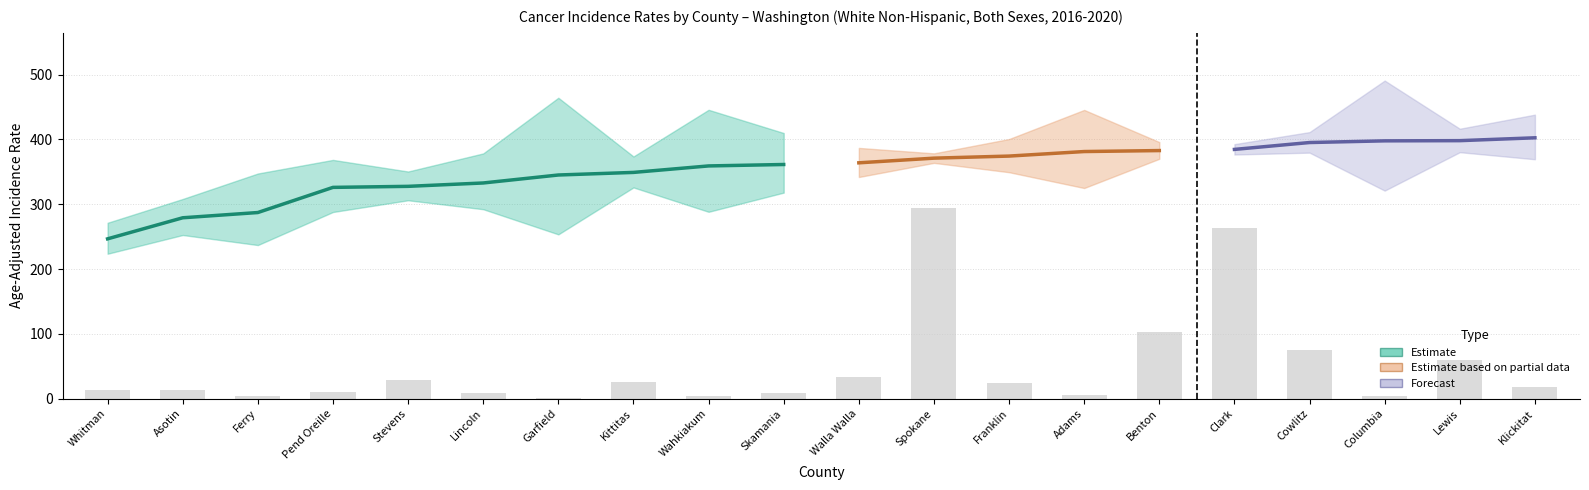

How many data points are above 18?

10